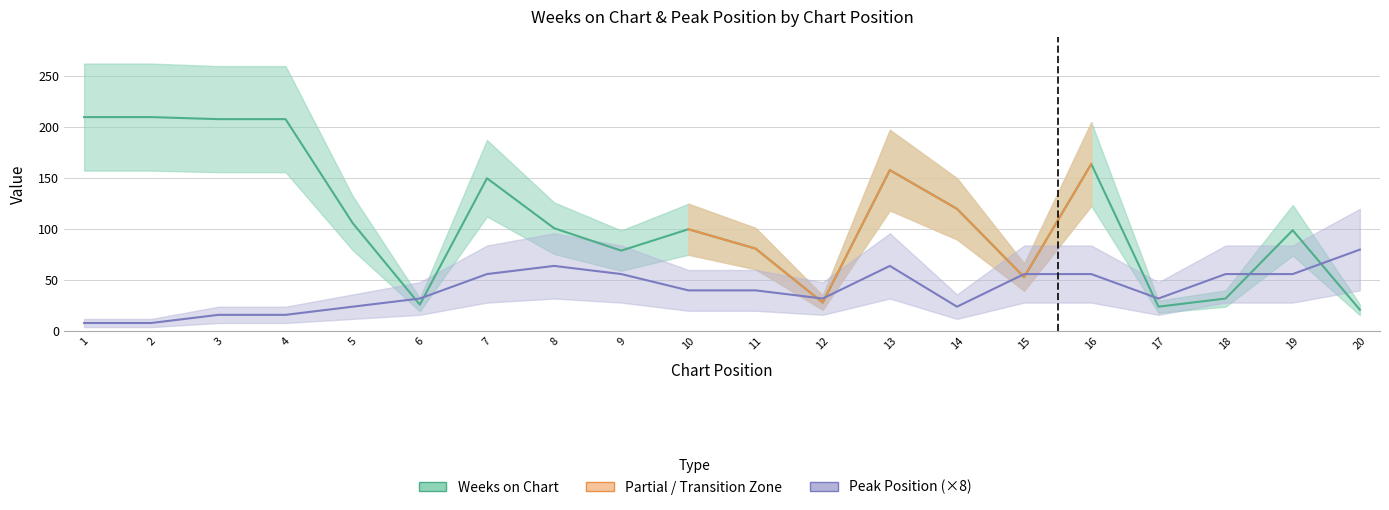

What is the total value across all series at 4?

224